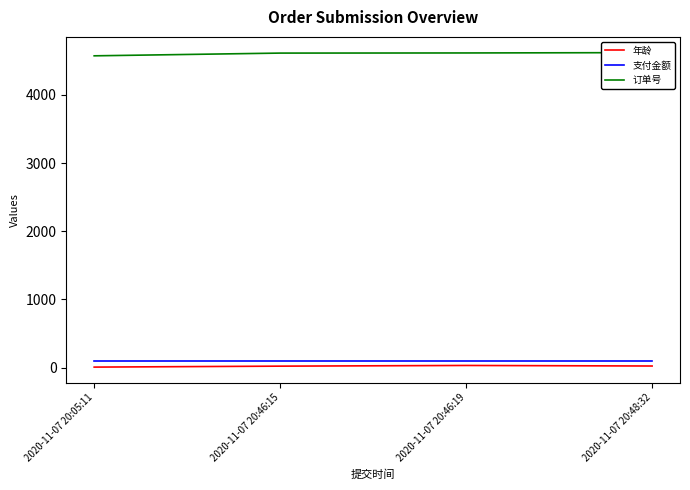

Is the value of 支付金额 at 2020-11-07 20:48:32 greater than the value of 年龄 at 2020-11-07 20:48:32?

Yes